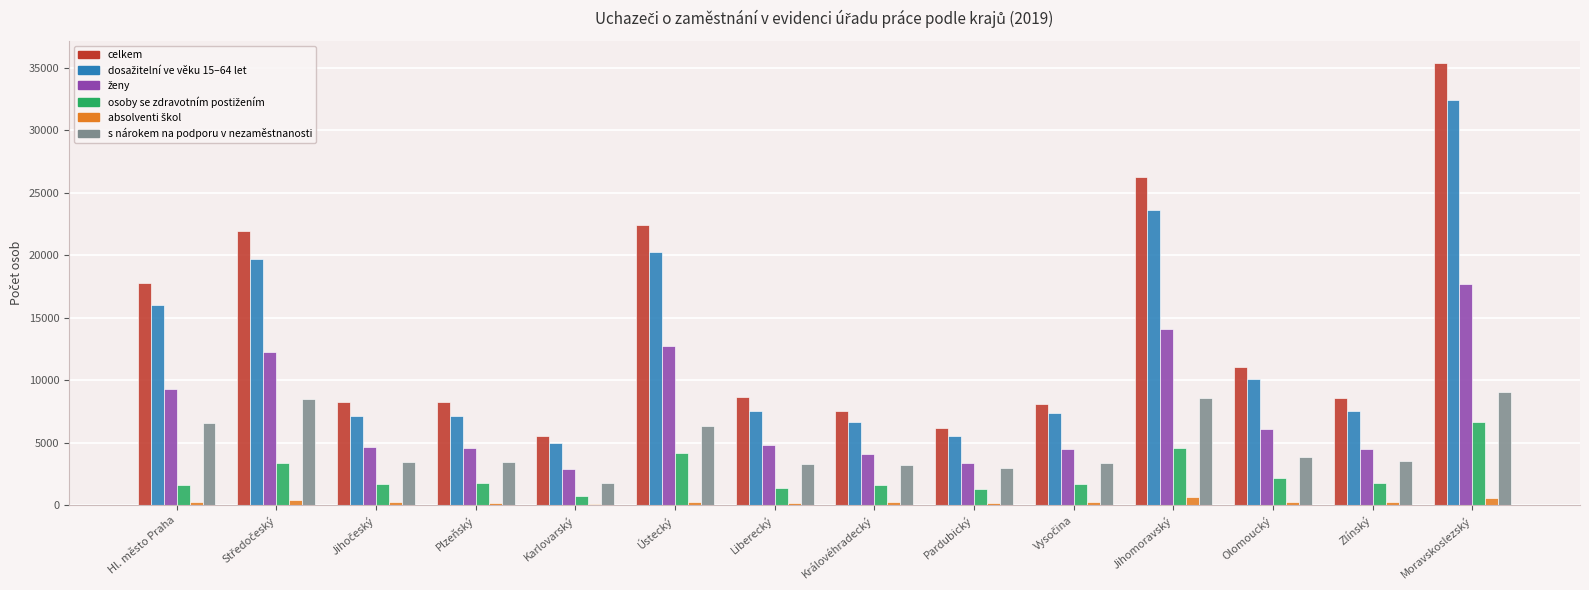

At which category is the sum across all series the highest?

Moravskoslezský